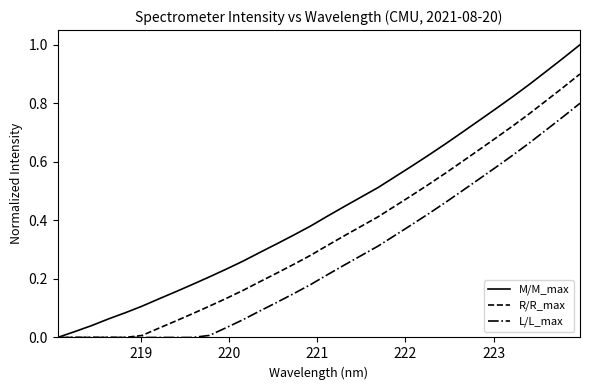

What are all the series names shown in the legend?

M/M_max, R/R_max, L/L_max